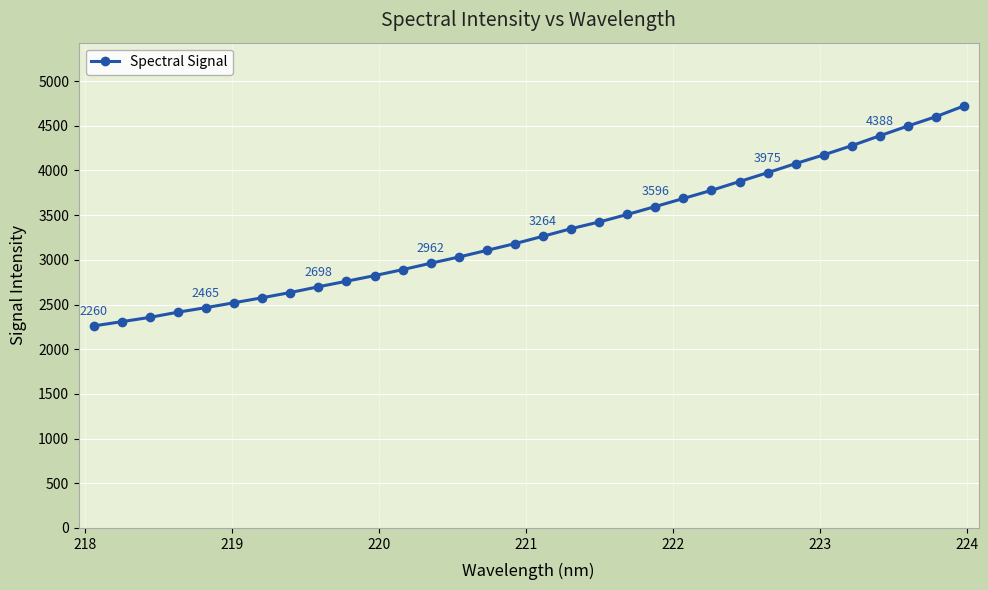

What is the difference between the second highest and minimum values?

2341.5